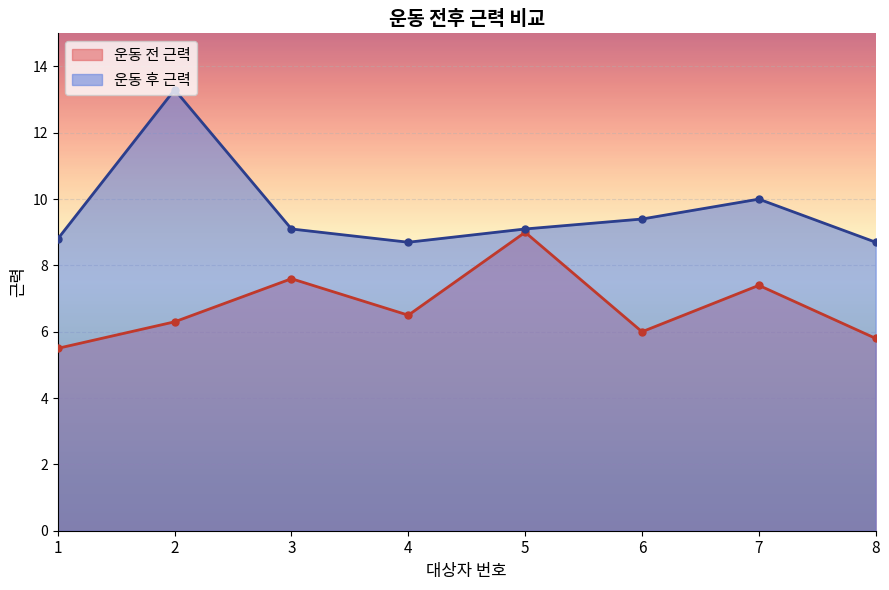

Which category has the highest value in the 운동 후 근력 series?

2